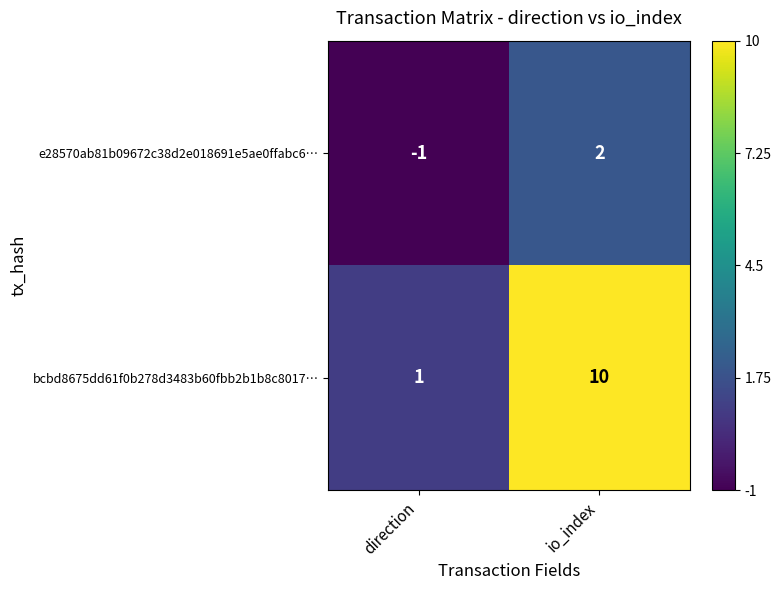

Which series has the largest total across all categories?

bcbd8675dd61f0b278d3483b60fbb2b1b8c8017…